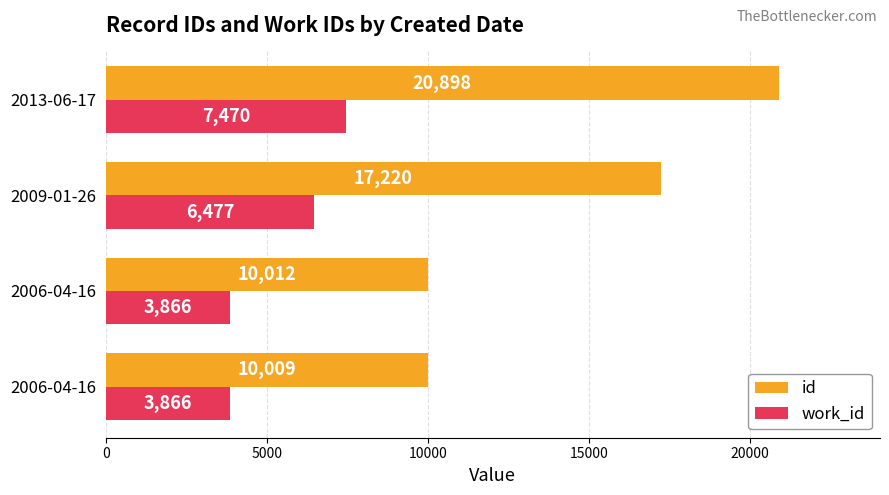

Reading left to right, what are all the values shown in this chart?

id: 10009	10012	17220	20898
work_id: 3866	3866	6477	7470